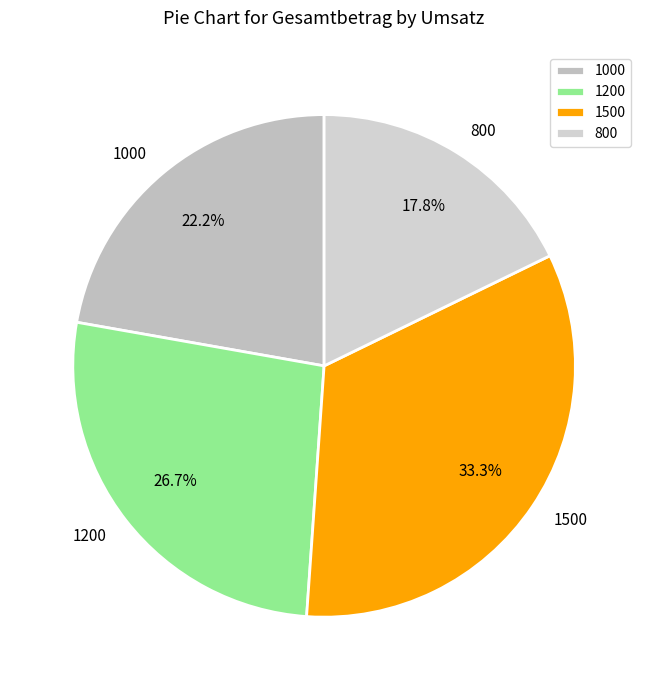

To the nearest percent, what is the difference between the largest and smallest slice percentages?

16%